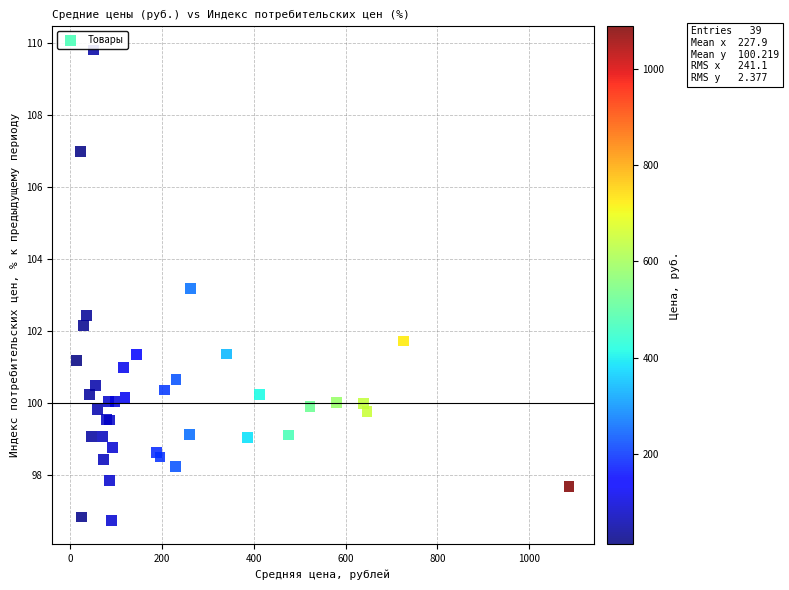

What Y value in the scatter plot is closest to 103?

103.2